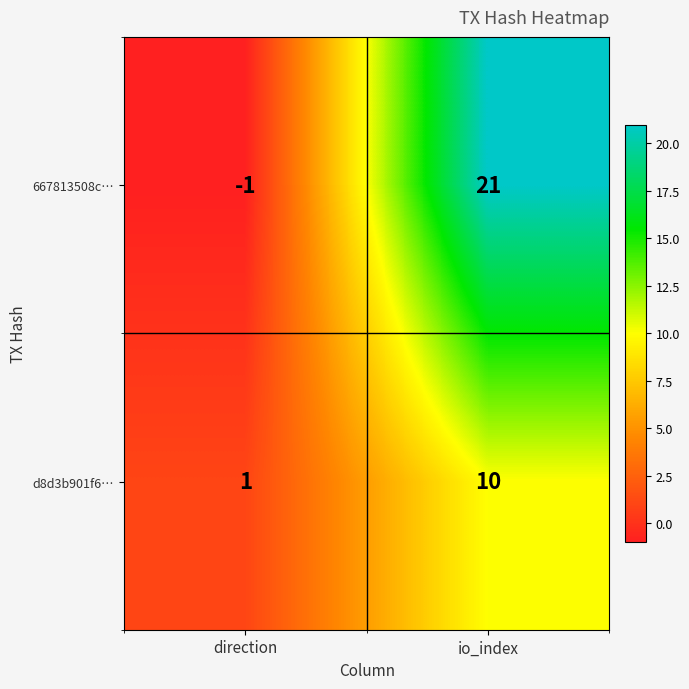

What is the maximum value shown in the chart?

21